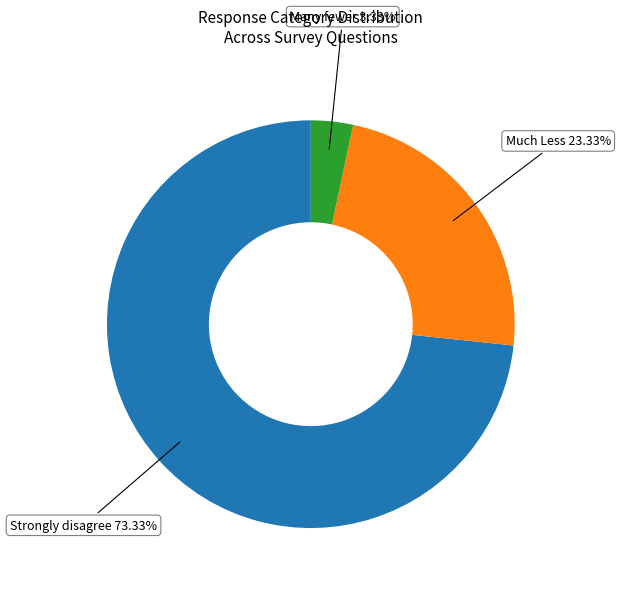

Which slice is the smallest?

Many fewer